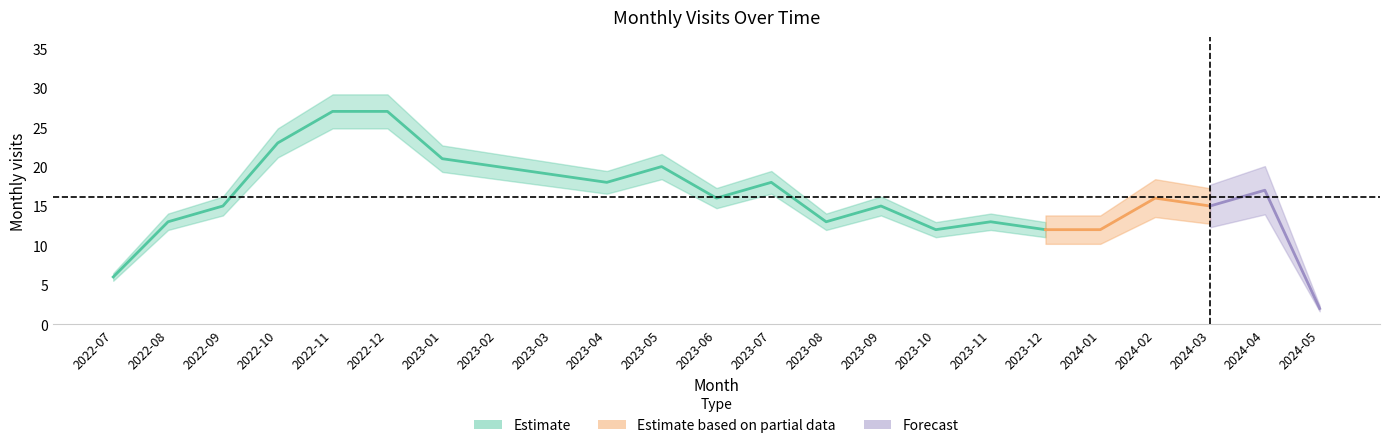

Rank the categories by value from highest to lowest.

2022-11, 2022-12, 2022-10, 2023-01, 2023-02, 2023-05, 2023-03, 2023-04, 2023-07, 2024-04, 2023-06, 2024-02, 2022-09, 2023-09, 2024-03, 2022-08, 2023-08, 2023-11, 2023-10, 2023-12, 2024-01, 2022-07, 2024-05